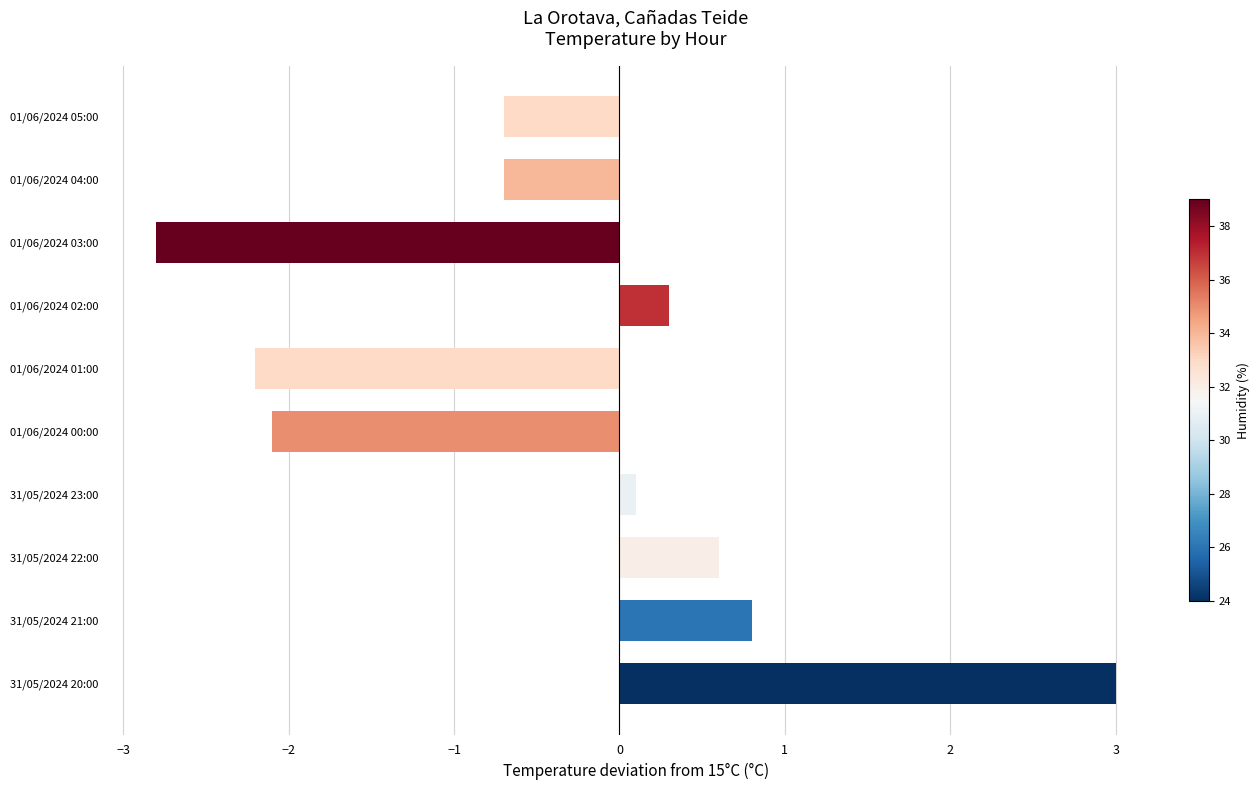

Where is the data nearest to the value 0?

31/05/2024 23:00